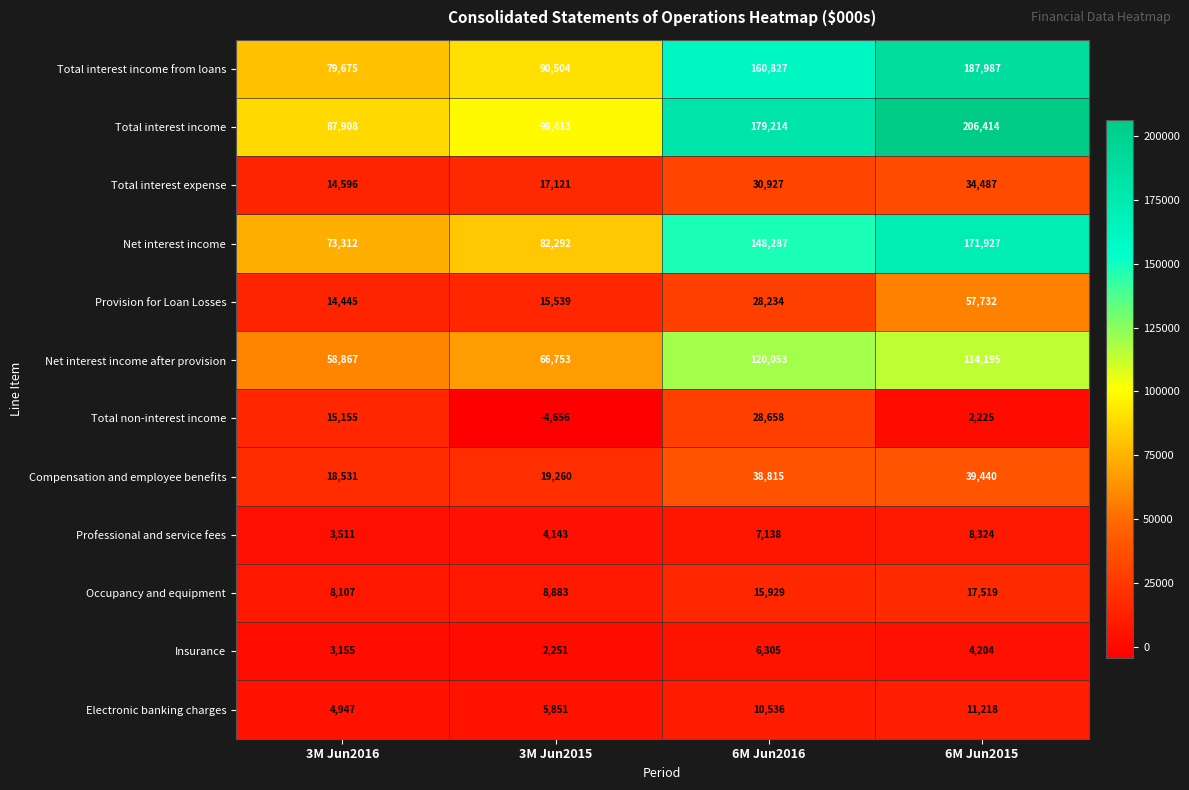

Which series has the largest range (max minus min)?

Total interest income